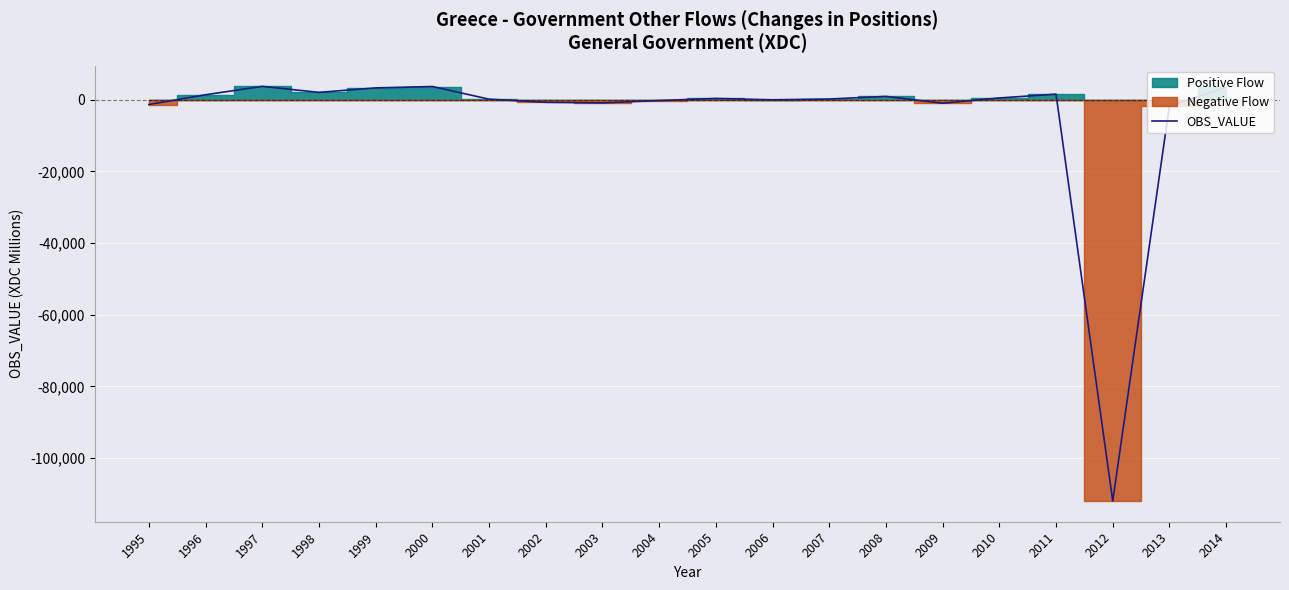

What is the smallest value displayed?

-111957